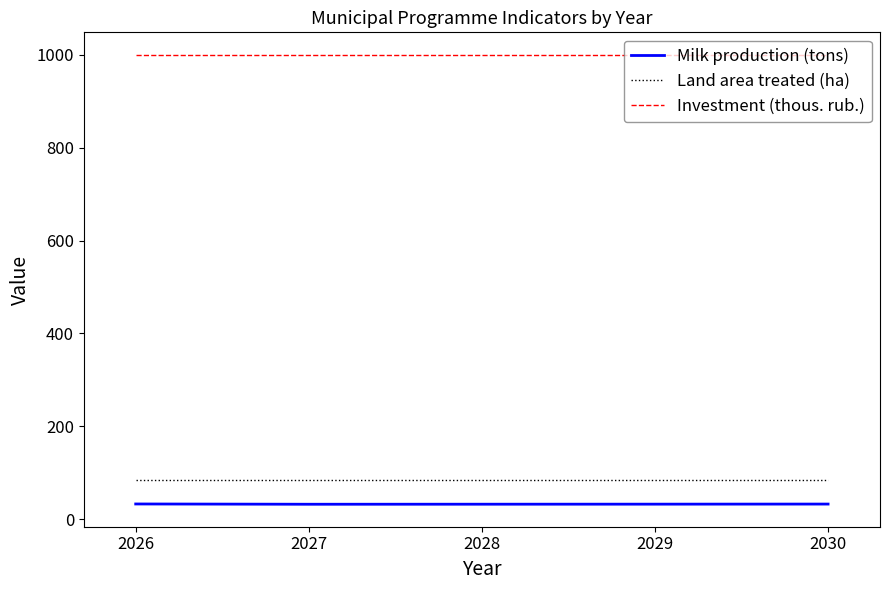

What is the lowest value of the Land area treated (ha) series?

83.2